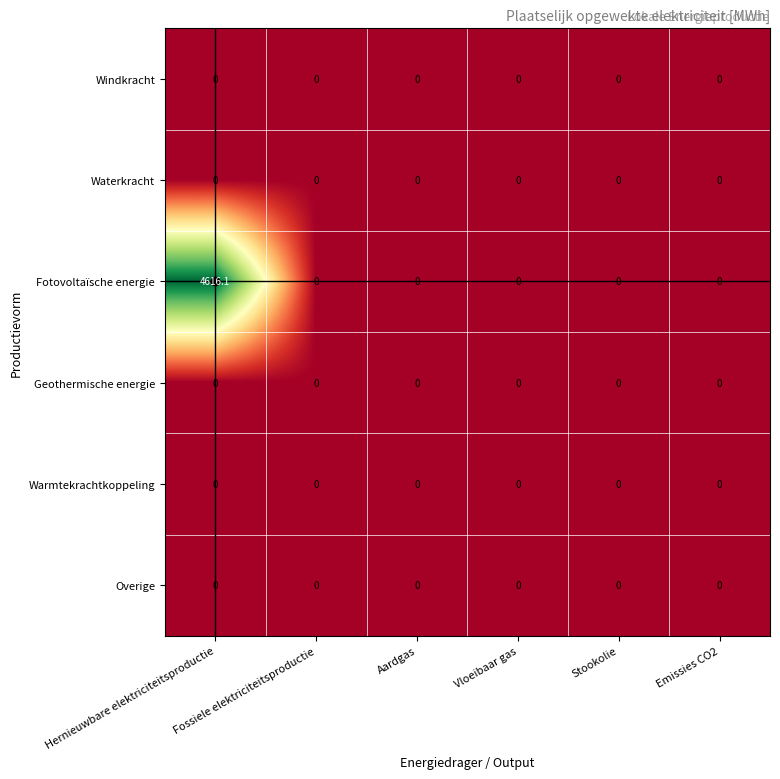

At which category is the sum across all series the highest?

Hernieuwbare elektriciteitsproductie